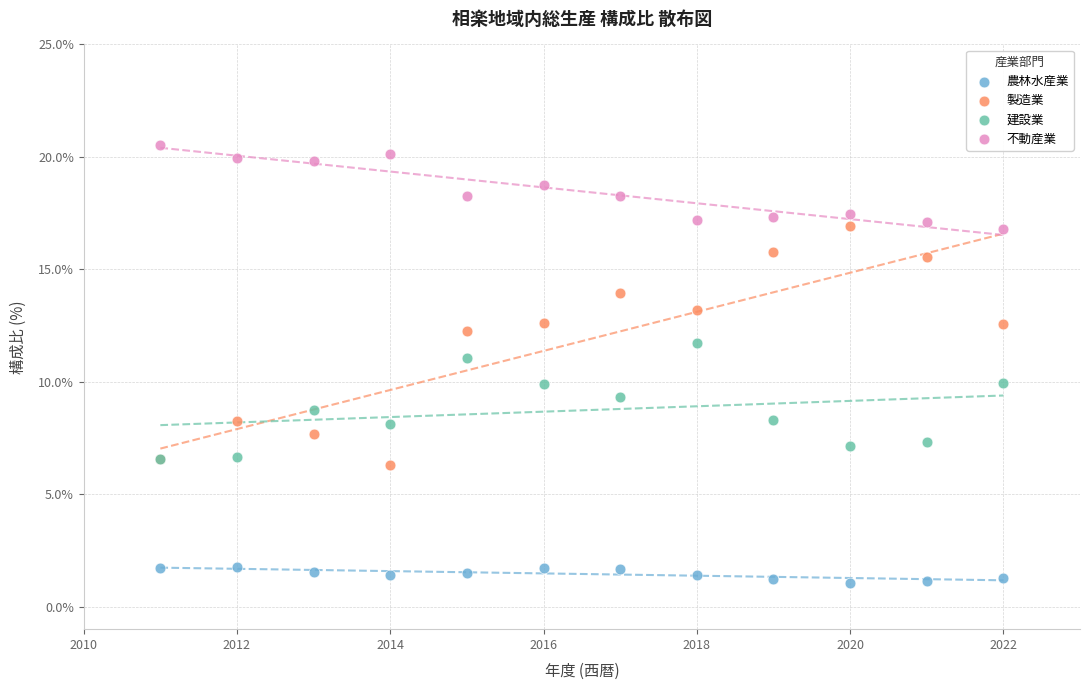

Which series has the largest Y range (max minus min)?

製造業